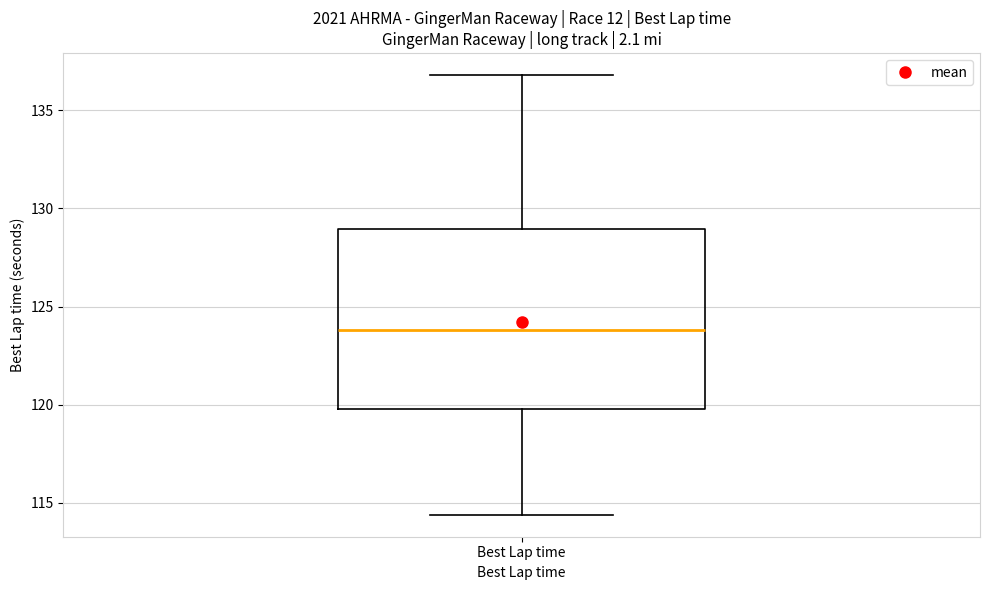

Where is the lower edge of the box for Best Lap time on the y-axis? The values are not printed on the chart, so give them approximately, as read against the axis.

120.0